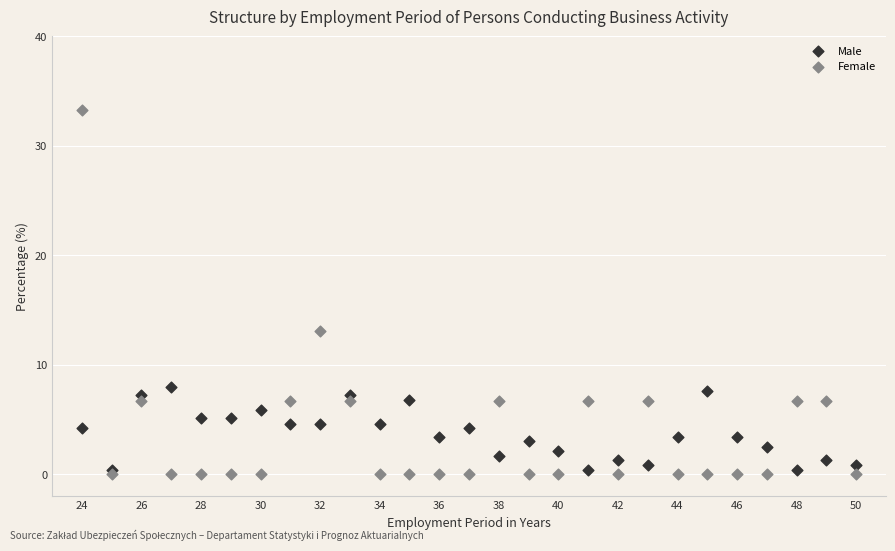

Which series reaches the maximum Y coordinate?

Female